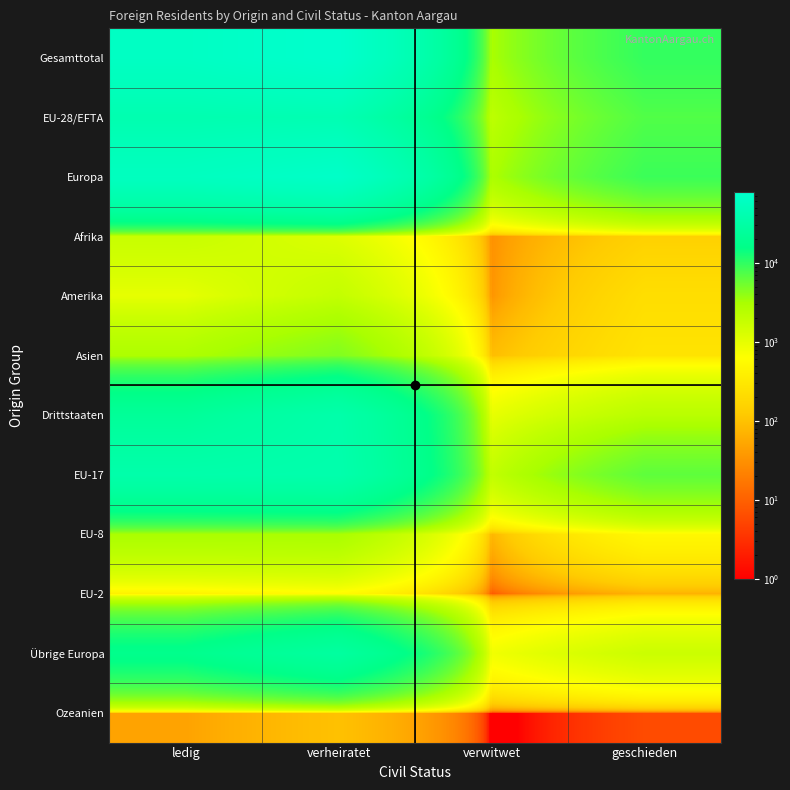

Reading left to right, extract all data points from this chart.

Gesamttotal: ledig=63847	verheiratet=78842	verwitwet=3104	geschieden=9601
EU-28/EFTA: ledig=40534	verheiratet=43369	verwitwet=2147	geschieden=7276
Europa: ledig=58098	verheiratet=70981	verwitwet=2947	geschieden=8952
Afrika: ledig=1790	verheiratet=1171	verwitwet=31	geschieden=150
Amerika: ledig=985	verheiratet=1929	verwitwet=34	geschieden=225
Asien: ledig=2887	verheiratet=4649	verwitwet=89	geschieden=264
Drittstaaten: ledig=23313	verheiratet=35473	verwitwet=957	geschieden=2325
EU-17: ledig=35487	verheiratet=37263	verwitwet=1963	geschieden=6421
EU-8: ledig=3041	verheiratet=3081	verwitwet=74	geschieden=506
EU-2: ledig=404	verheiratet=549	verwitwet=8	geschieden=67
Übrige Europa: ledig=17564	verheiratet=27612	verwitwet=800	geschieden=1676
Ozeanien: ledig=48	verheiratet=99	verwitwet=0	geschieden=6